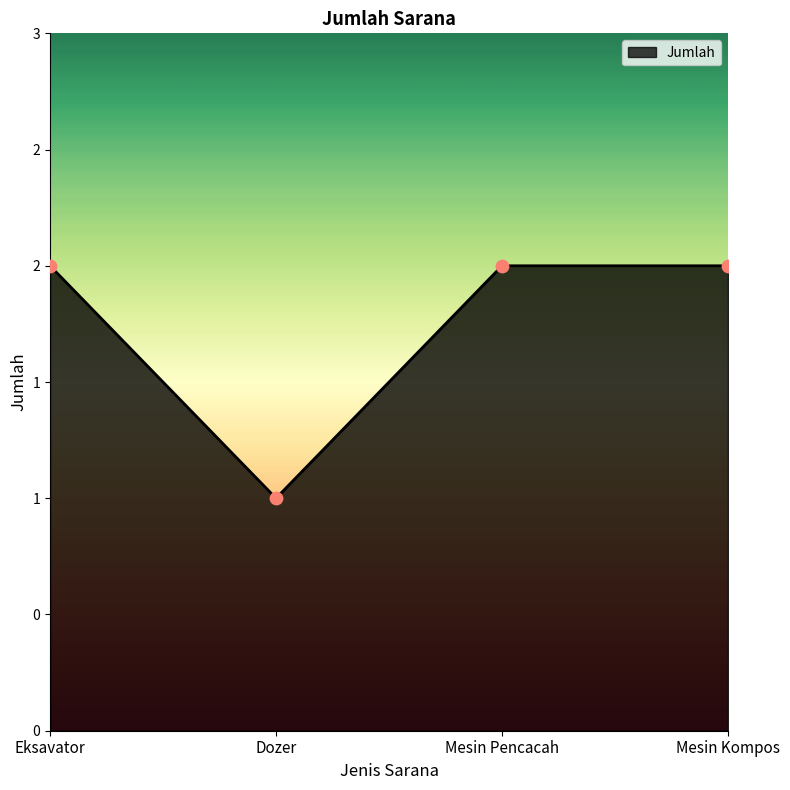

What is the change in value from Dozer to Mesin Pencacah?

+1